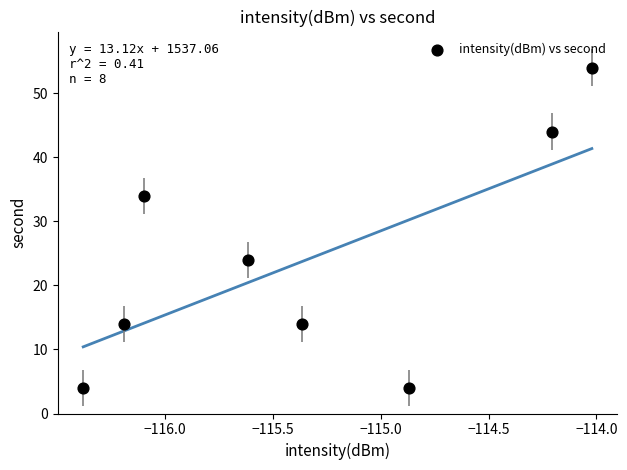

What is the average Y value?

24